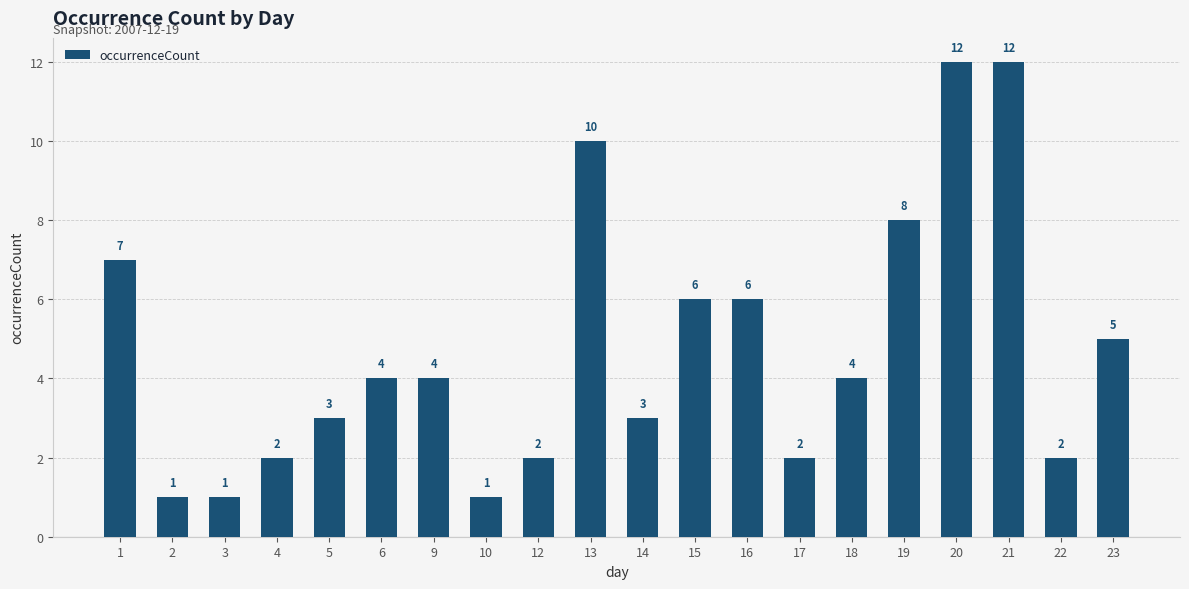

What is the greatest value displayed?

12